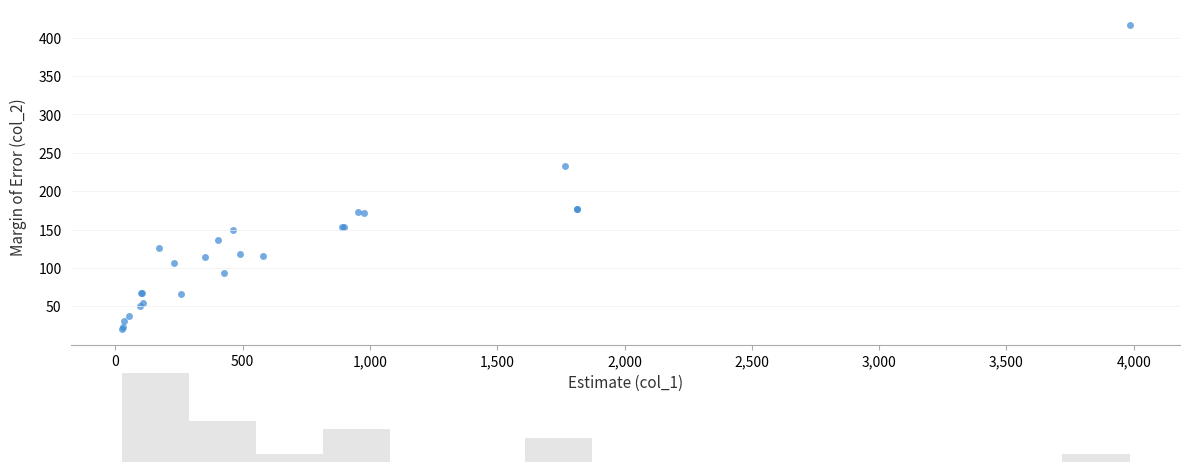

What Y value in the scatter plot is closest to 218?

233